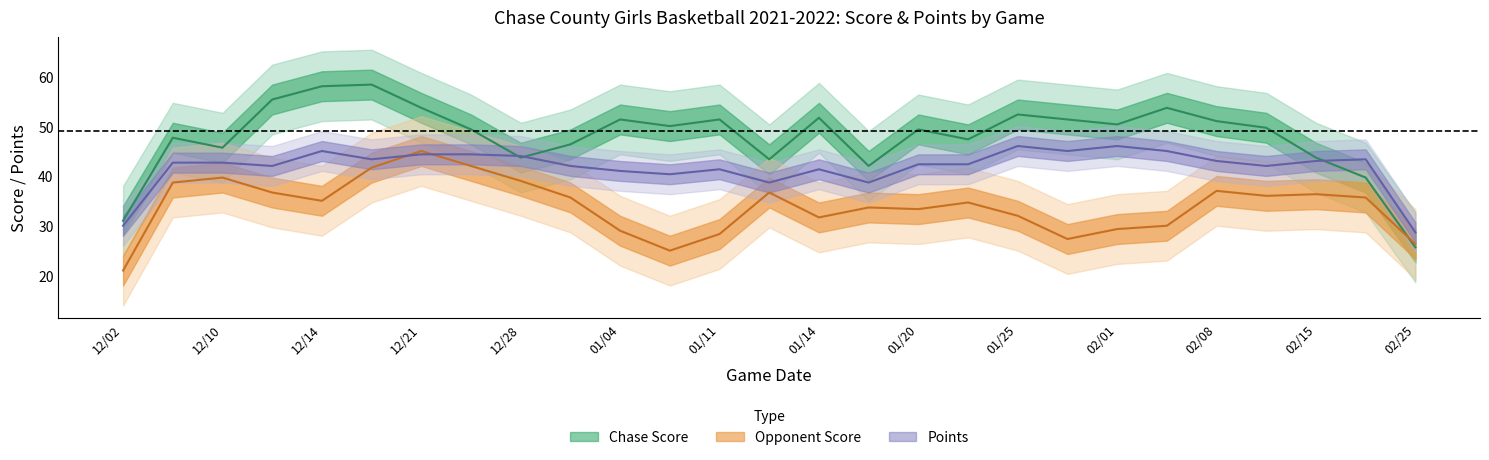

Is it true that Chase Score equals 80 at 02/08?

False